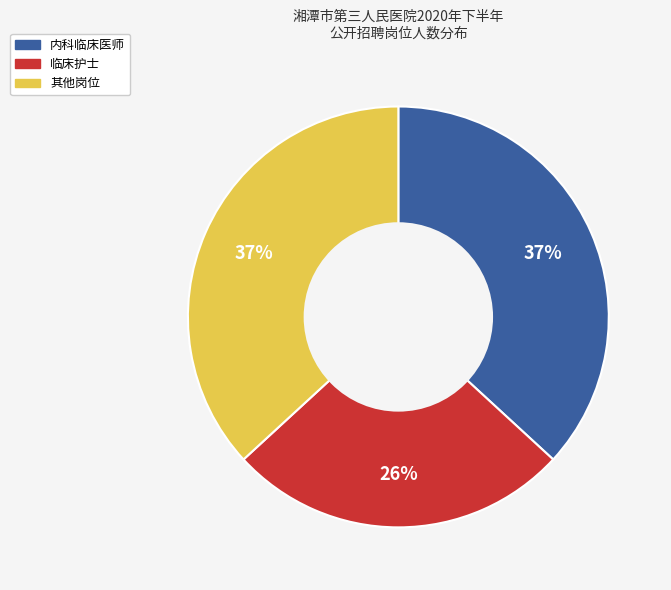

How many segments does this pie chart have?

3